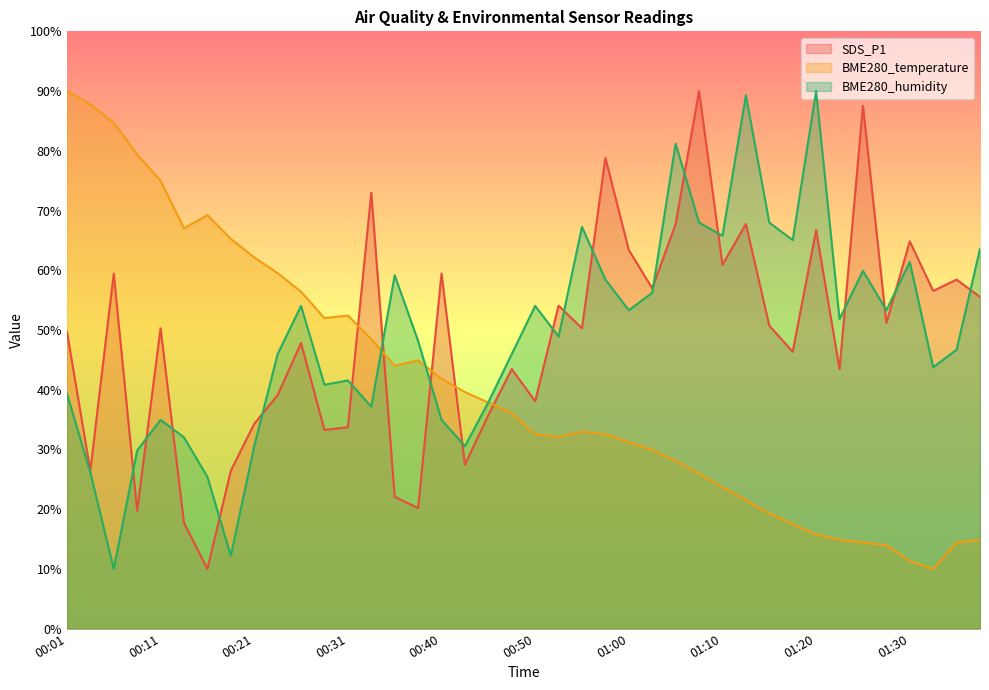

Which has a higher value, 01:03 or 00:48?

01:03